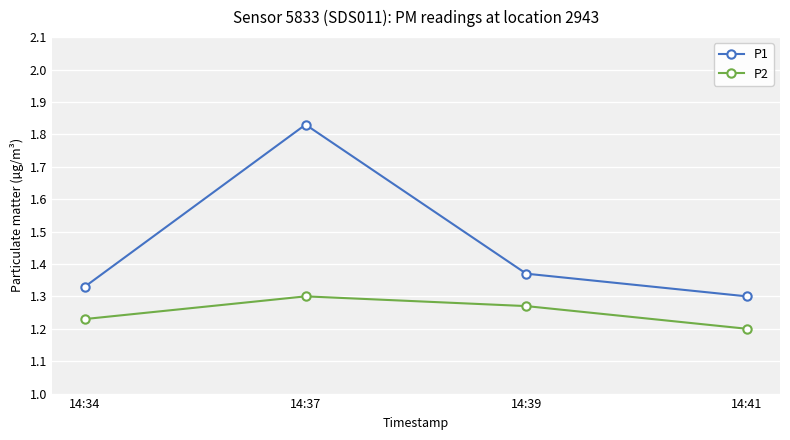

True or false: P2 and P1 intersect in this chart.

False